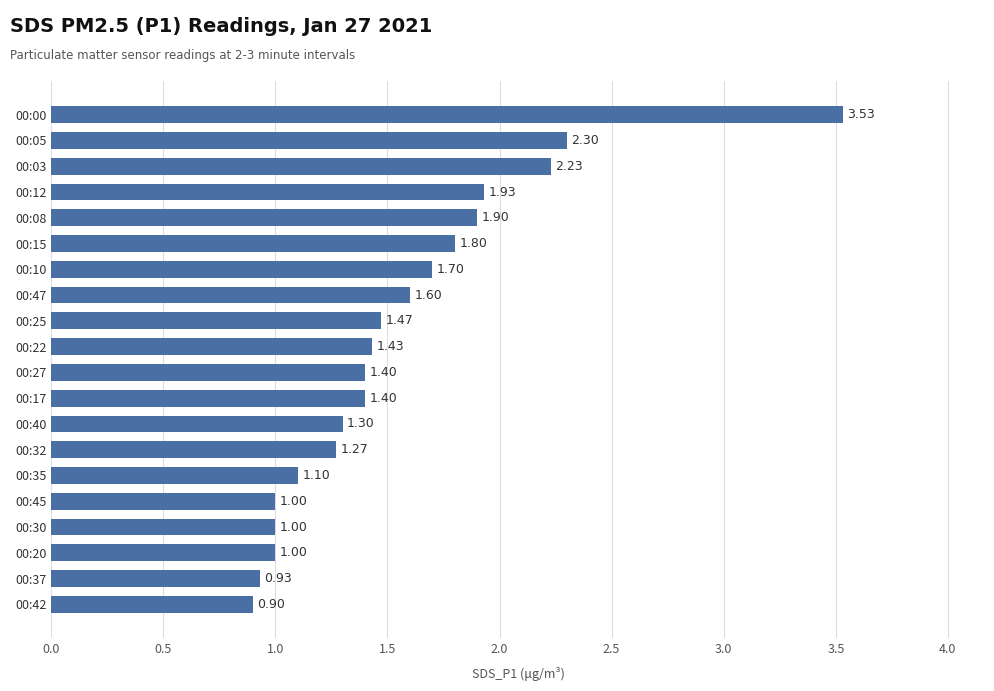

How many distinct data groups are displayed?

1